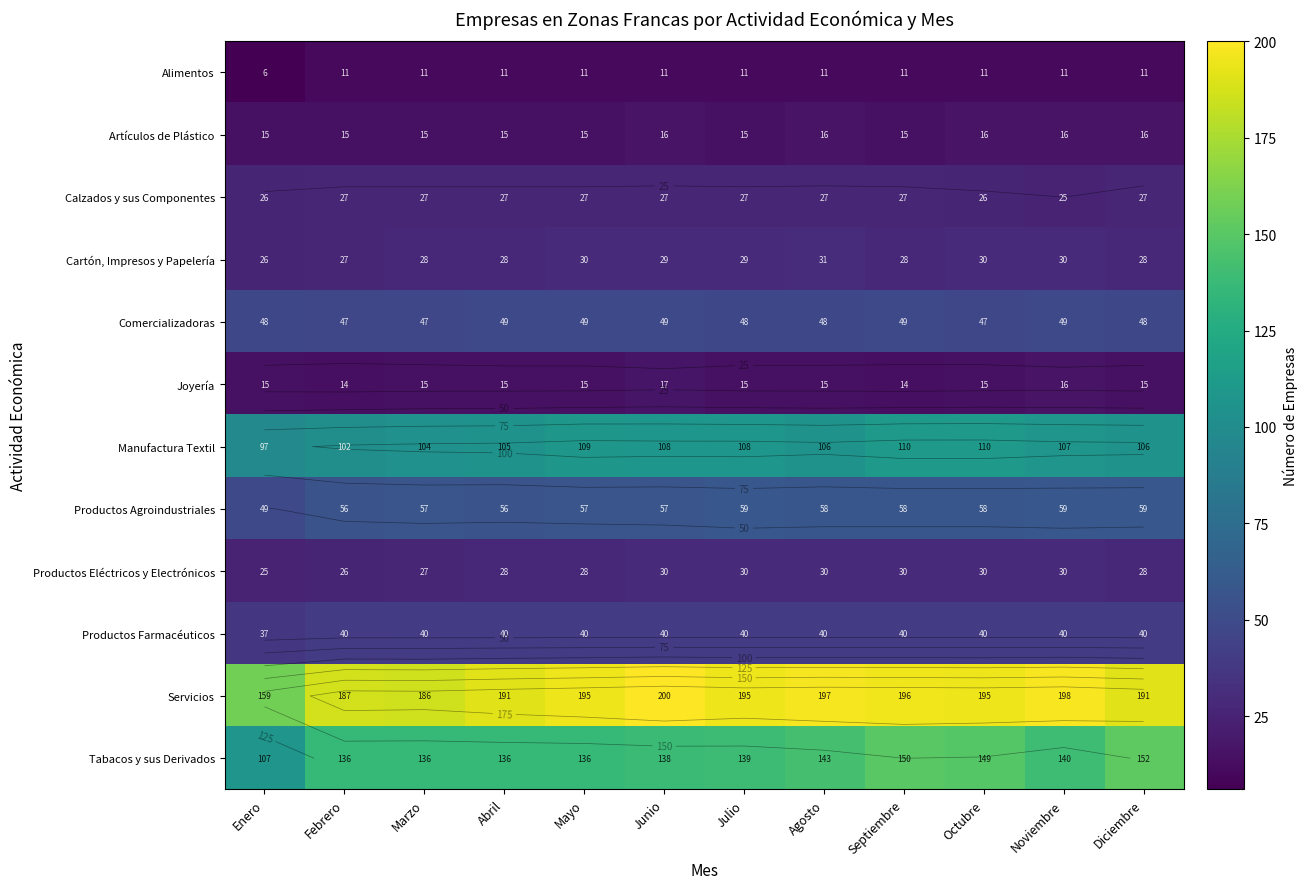

The Manufactura Textil series shows 106 at Agosto. True or false?

True